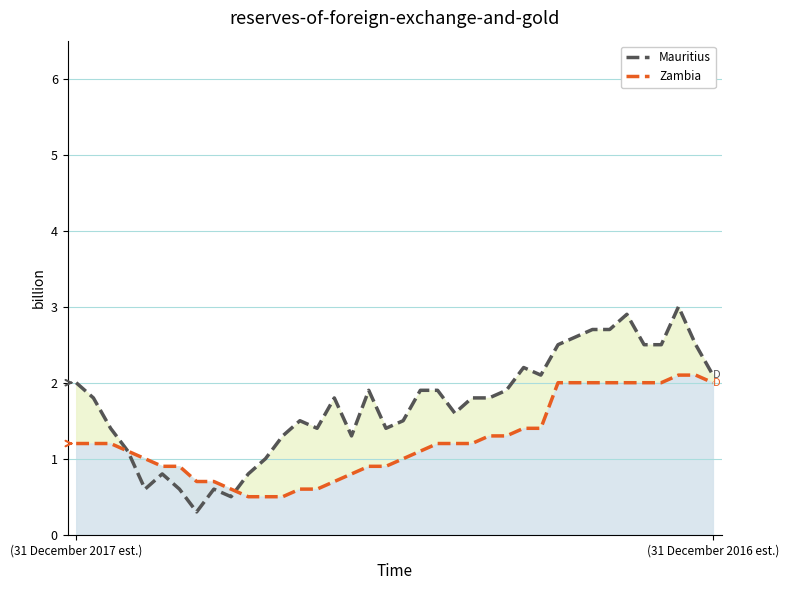

Which series has the widest spread of values?

Mauritius